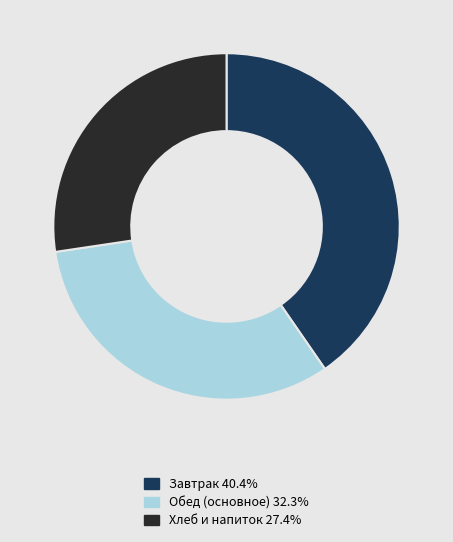

Does any single category account for the majority?

No